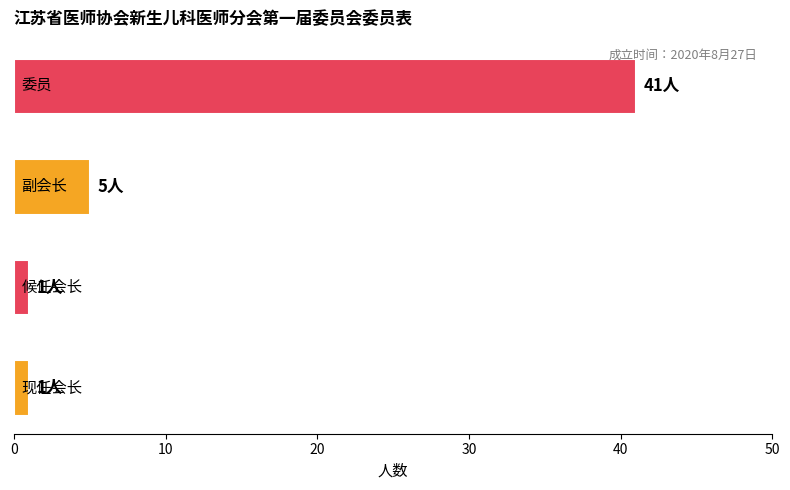

What is the greatest value displayed?

41